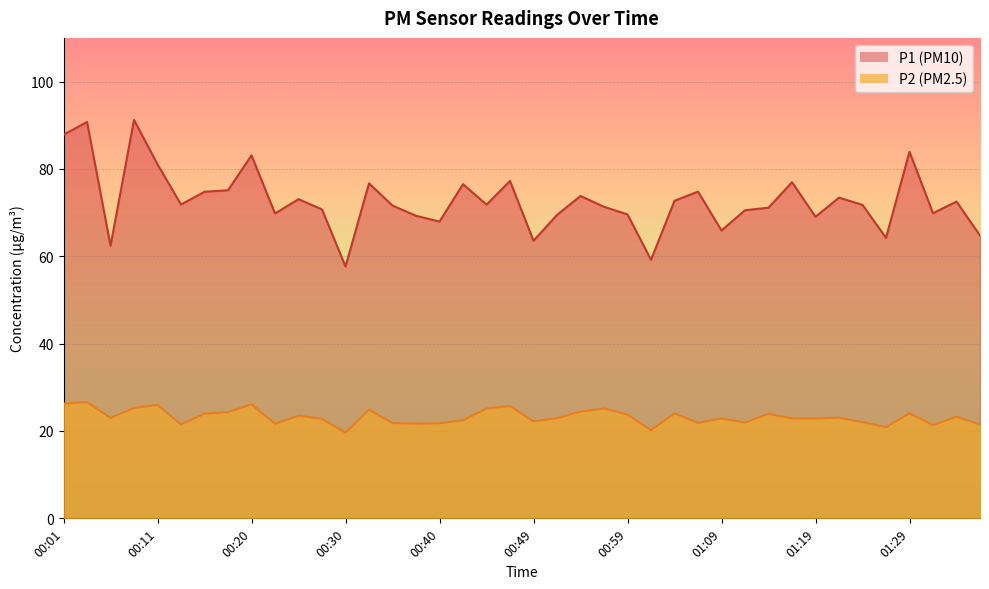

In P2, how many points are higher than both neighbors (excluding endpoints)?

13